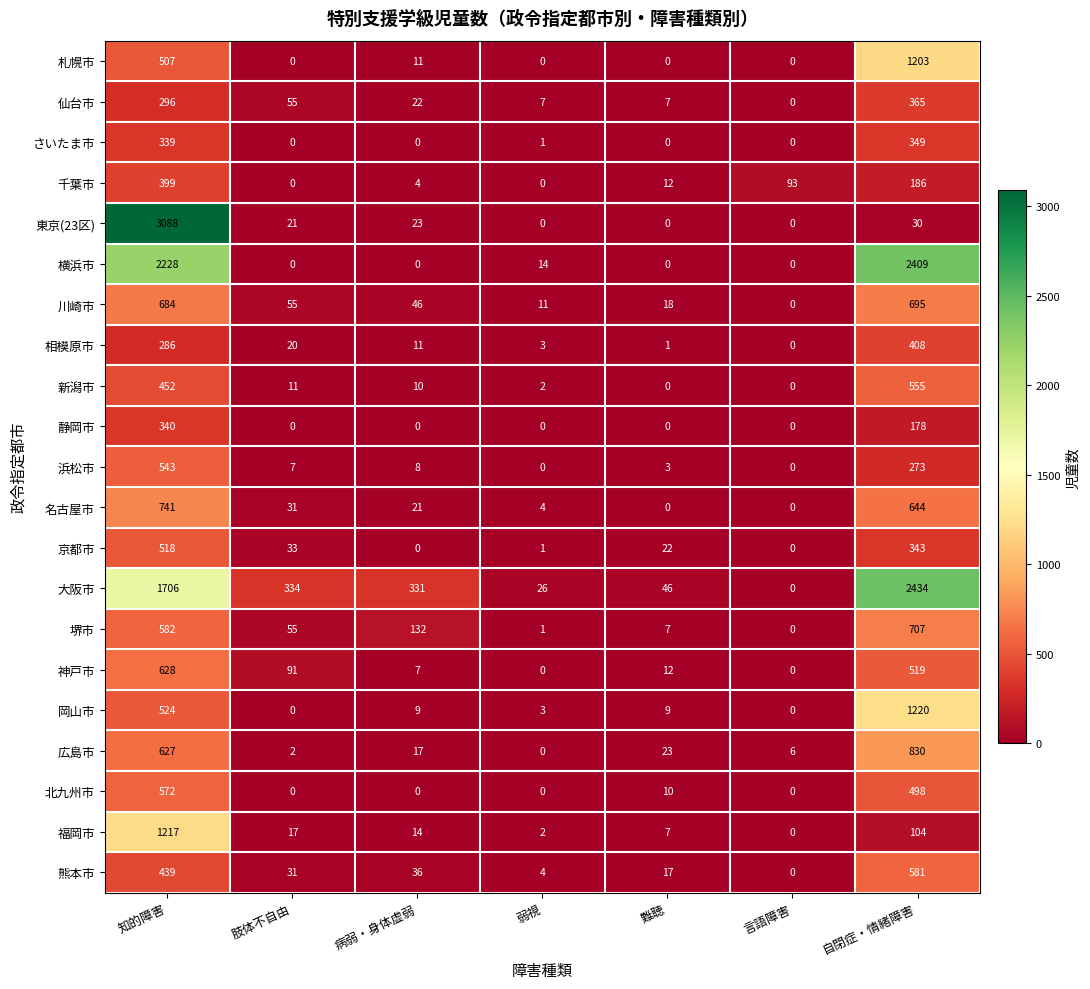

Which series has the largest total across all categories?

大阪市